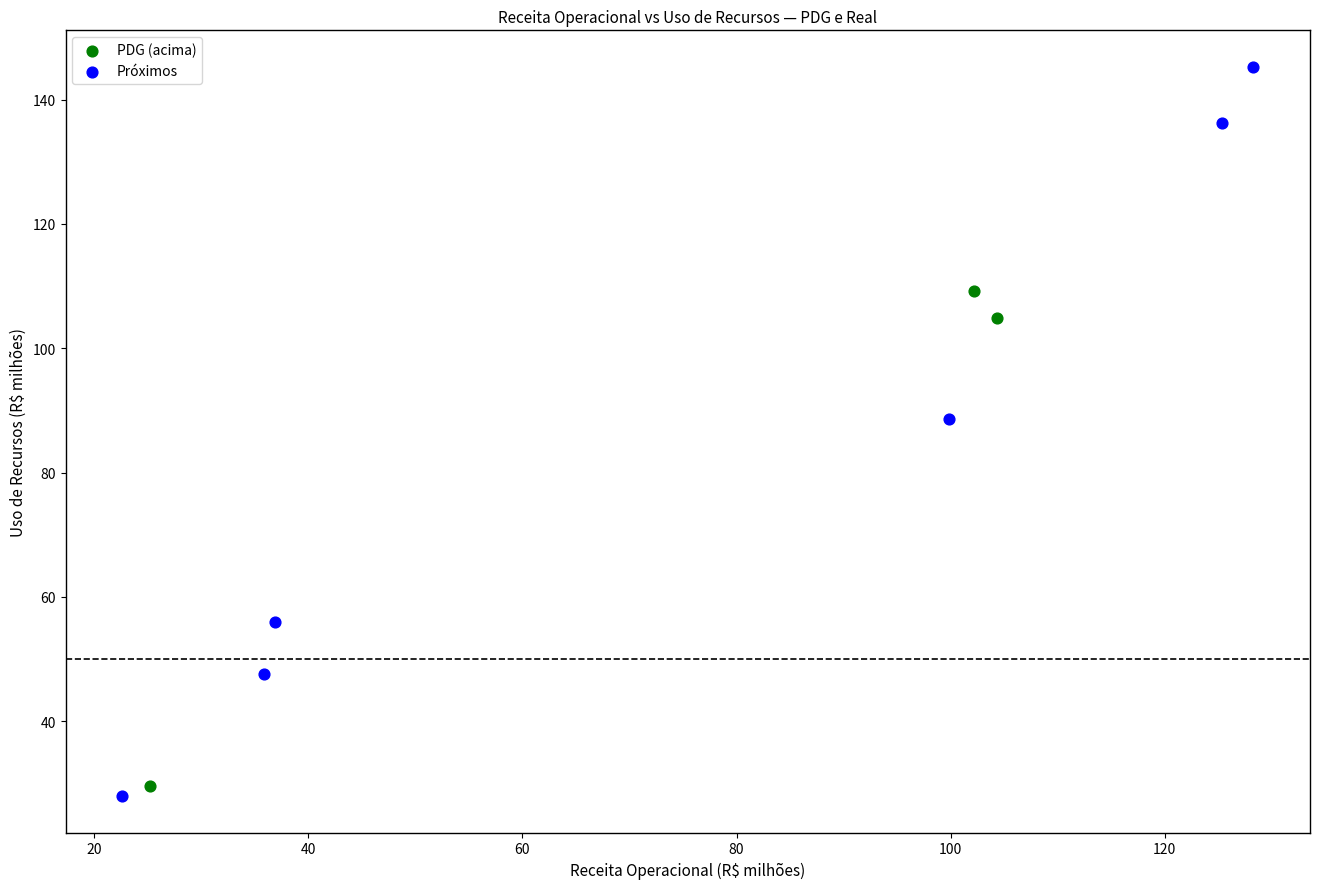

Which series has the largest Y range (max minus min)?

Próximos